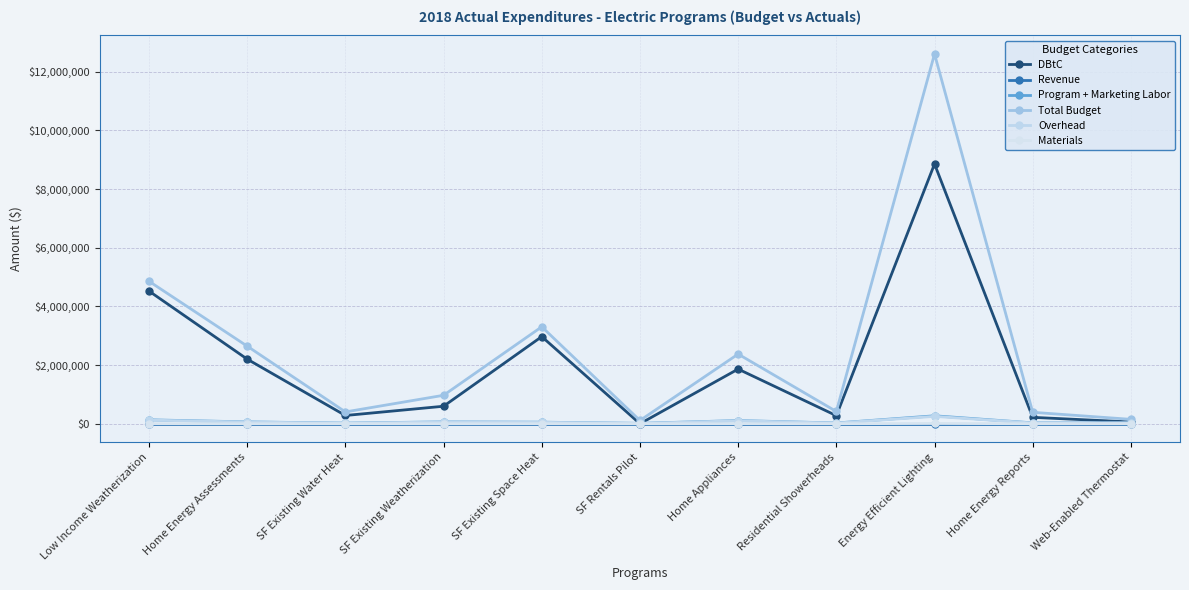

How many interior local peaks does the Total Budget series have?

3